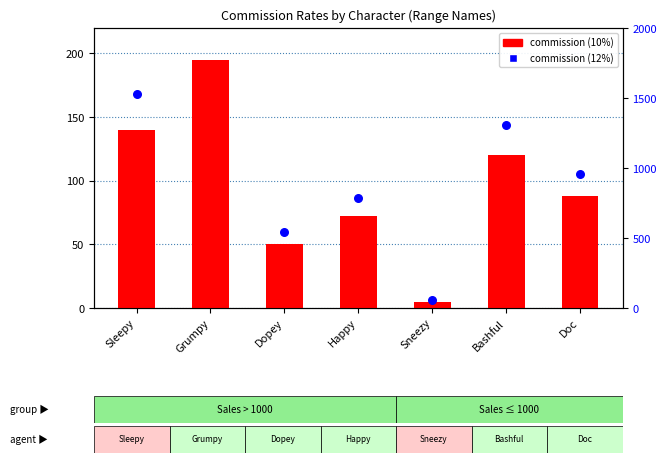

Which series reaches the minimum Y coordinate?

commission (10%)